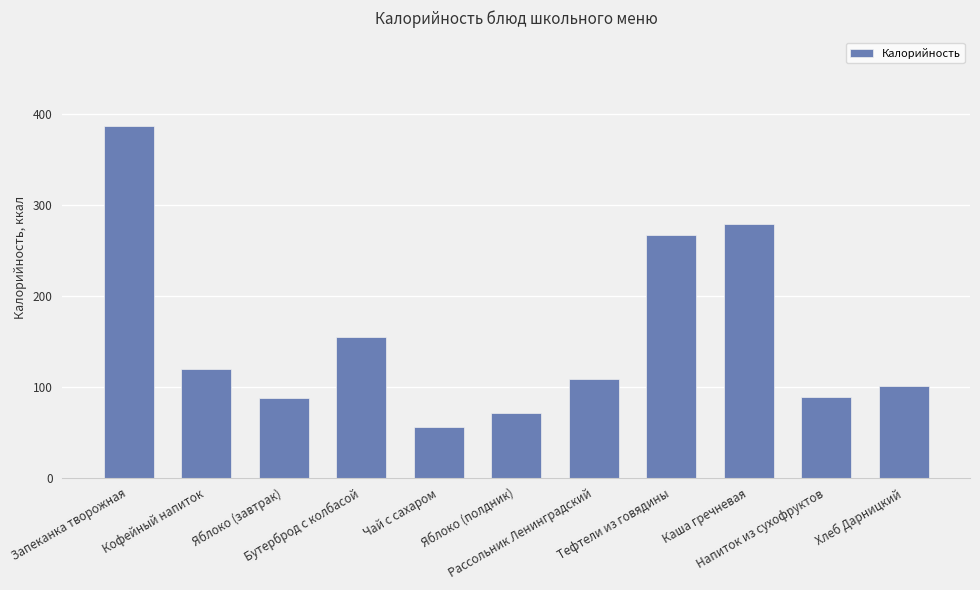

What is the change in value from Каша гречневая to Хлеб Дарницкий?

-178.5